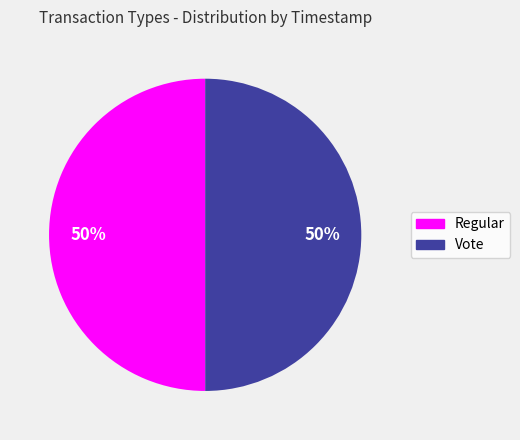

What percentage is the Vote slice, to the nearest percent?

50%